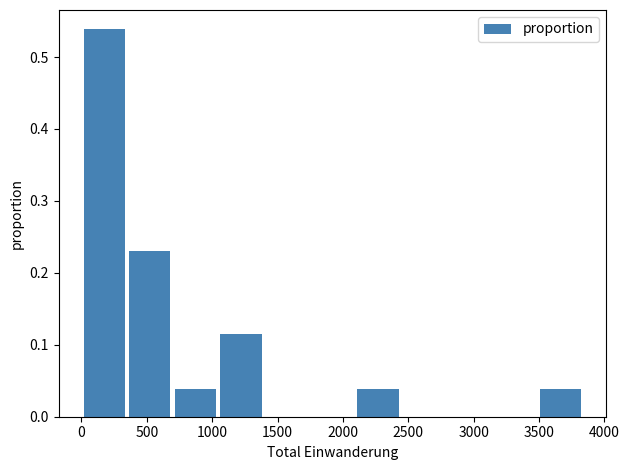

Over which range of the x-axis is the bar tallest?

0 to 350